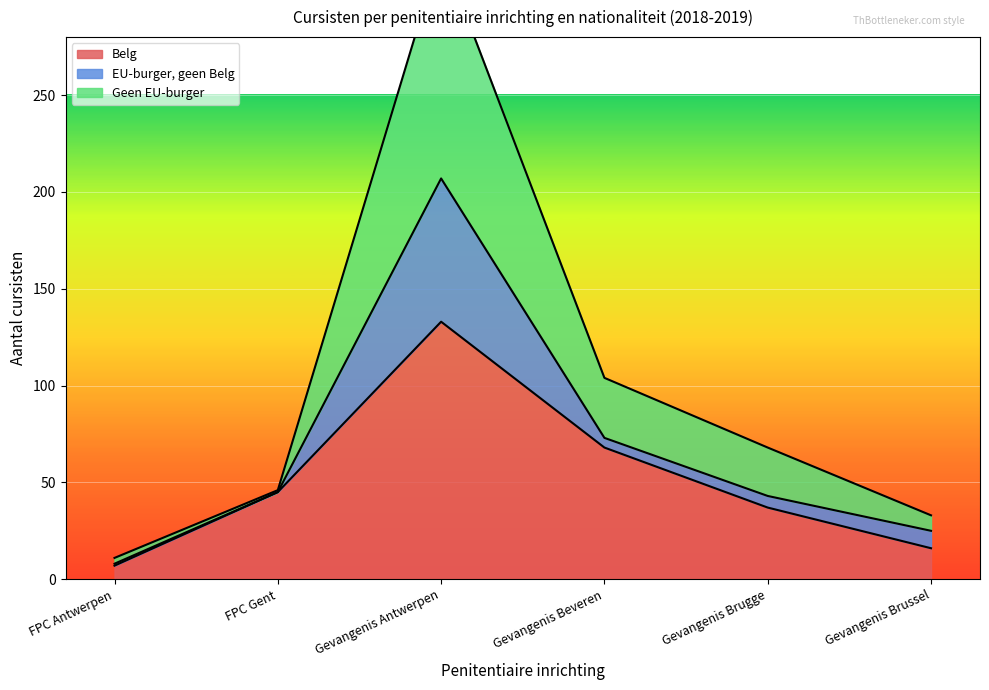

How many values in the Belg series exceed 45?

2